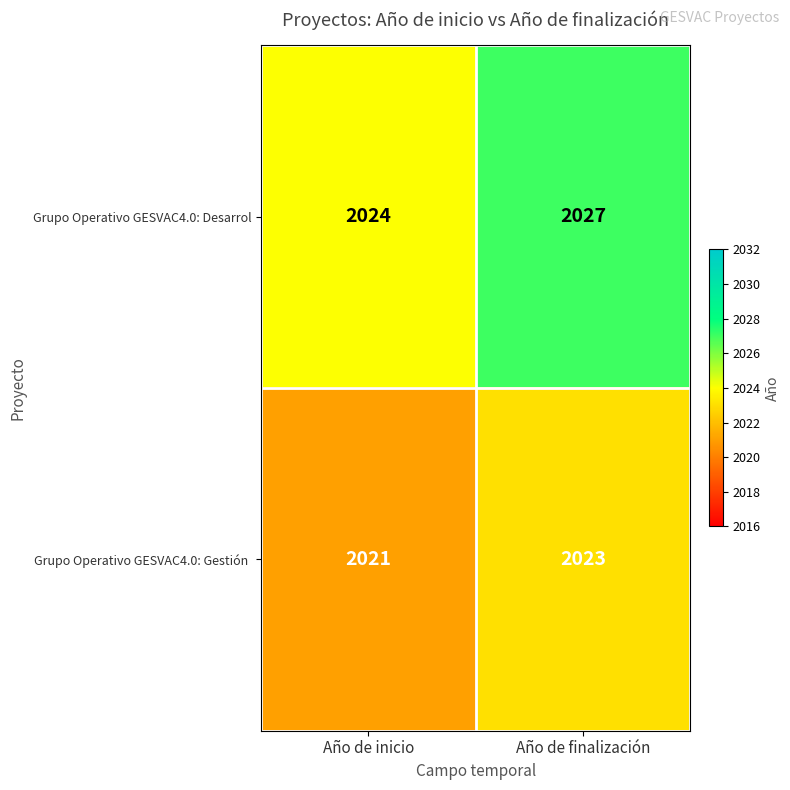

Which category has the highest value across all series?

Año de finalización